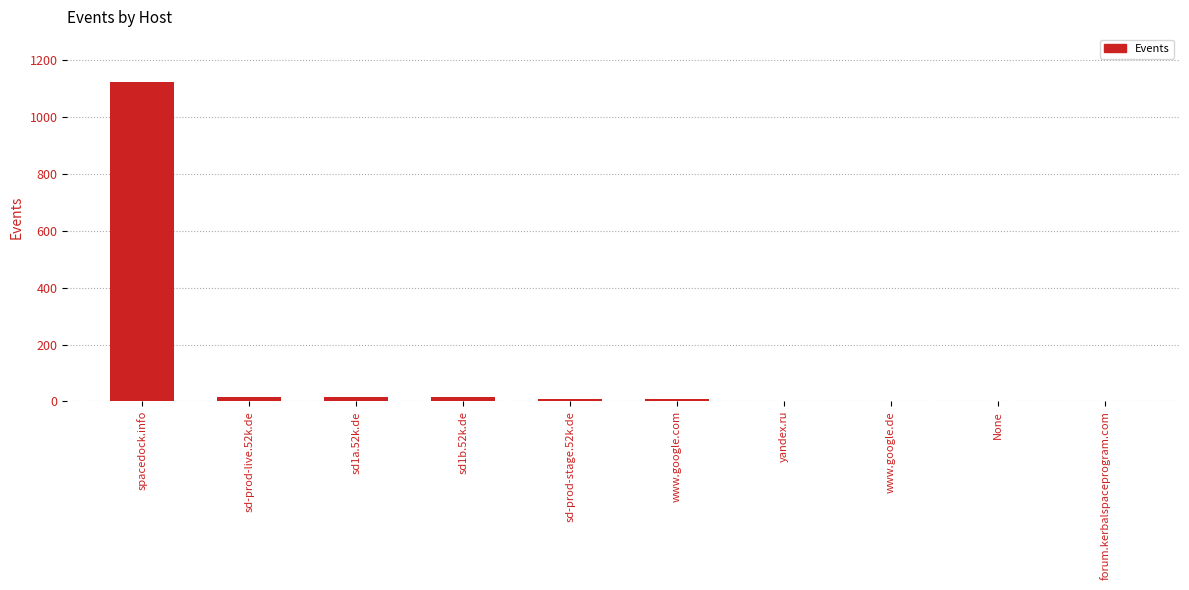

What is the maximum value shown in the chart?

1123